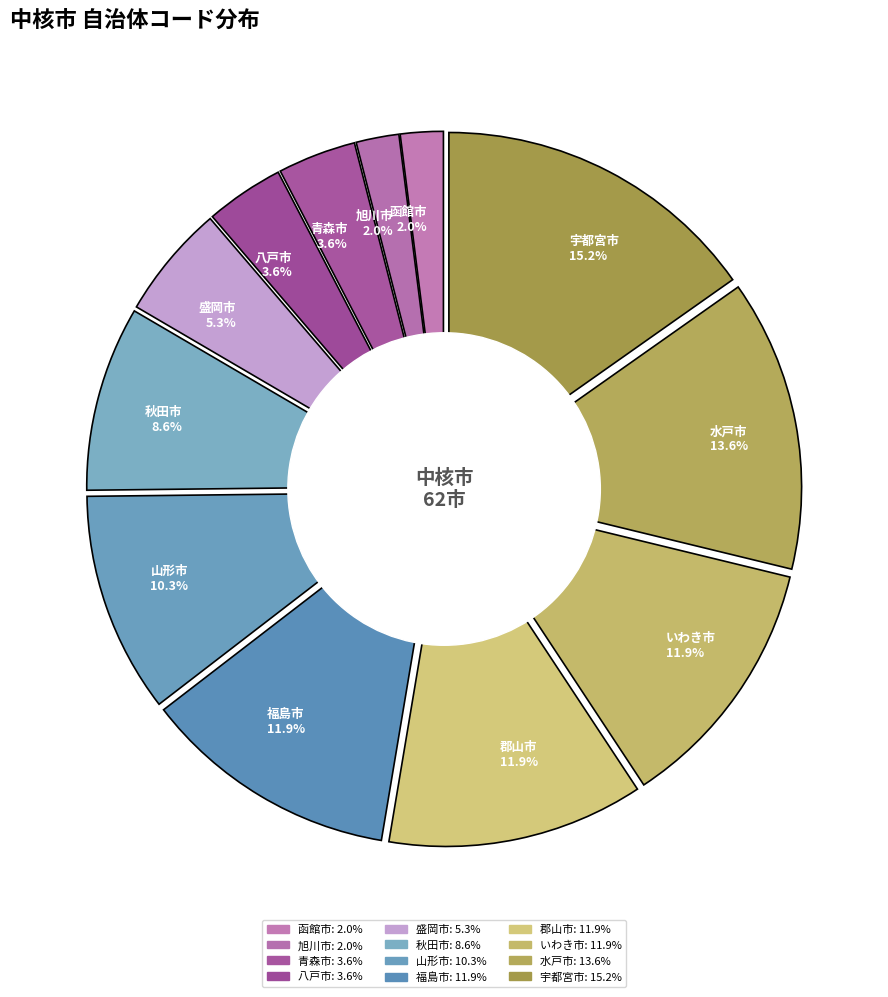

To the nearest percent, what portion does 秋田市 represent?

9%